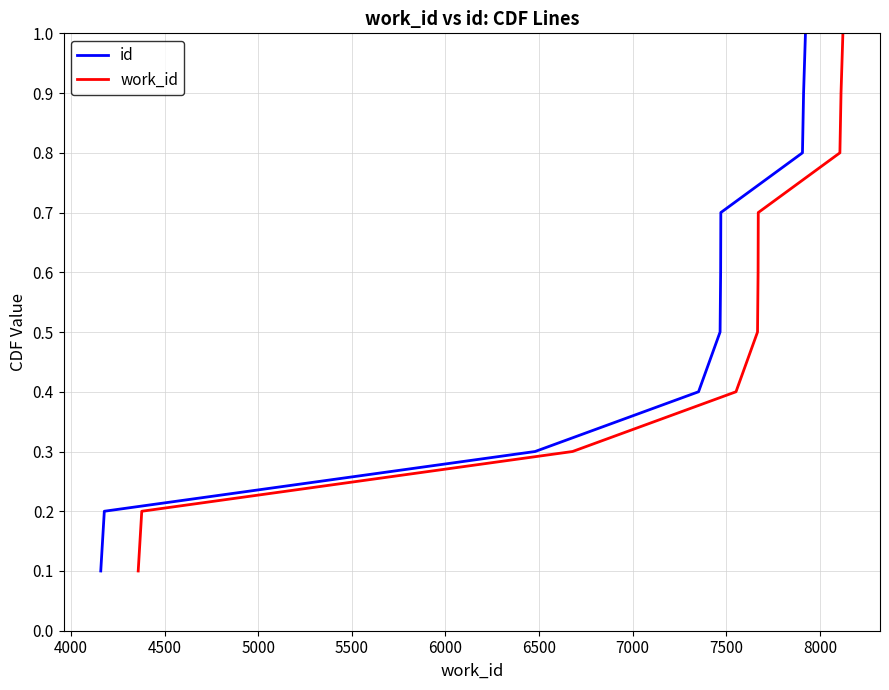

Which series has the largest total across all categories?

id